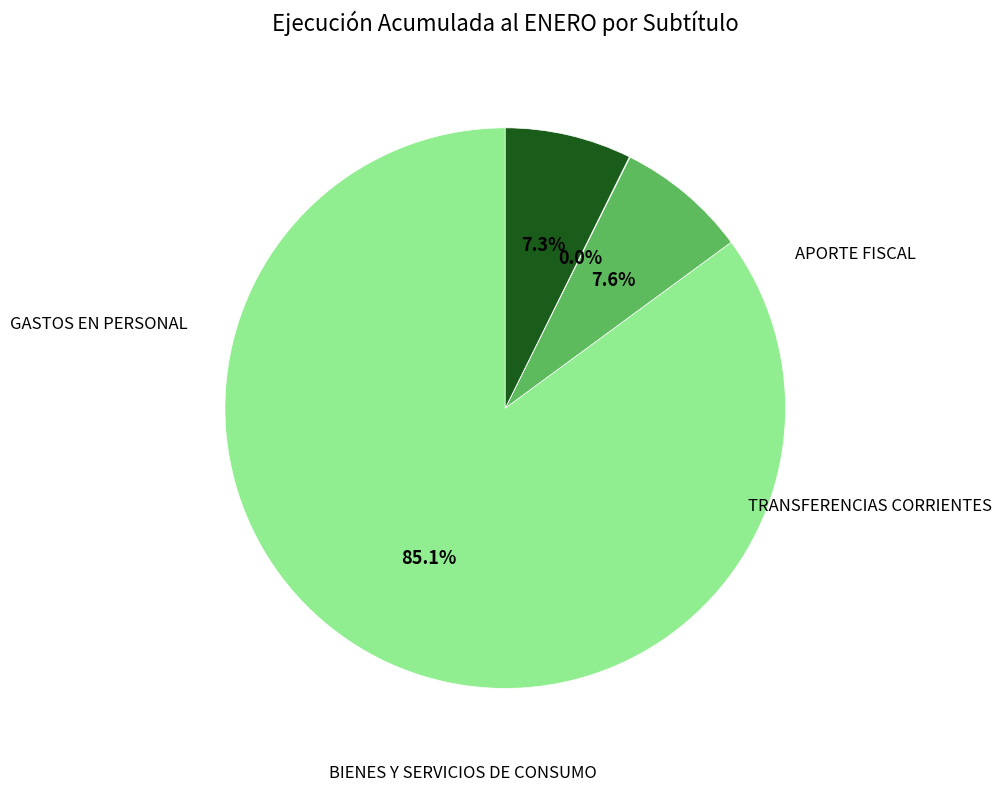

Does any single category account for the majority?

Yes